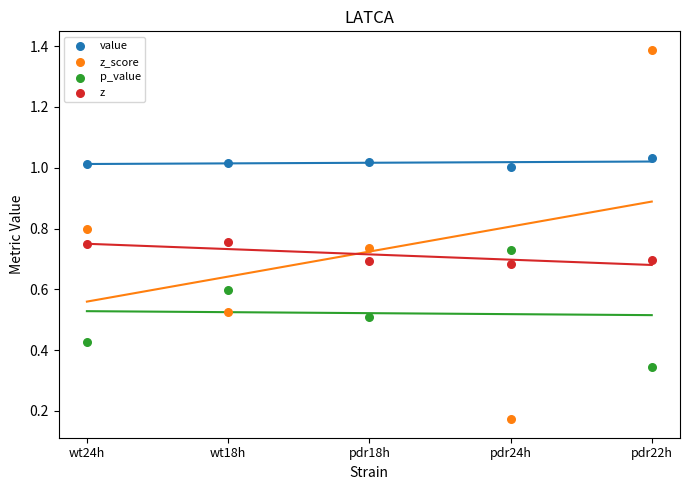

Which series has the largest Y range (max minus min)?

z_score